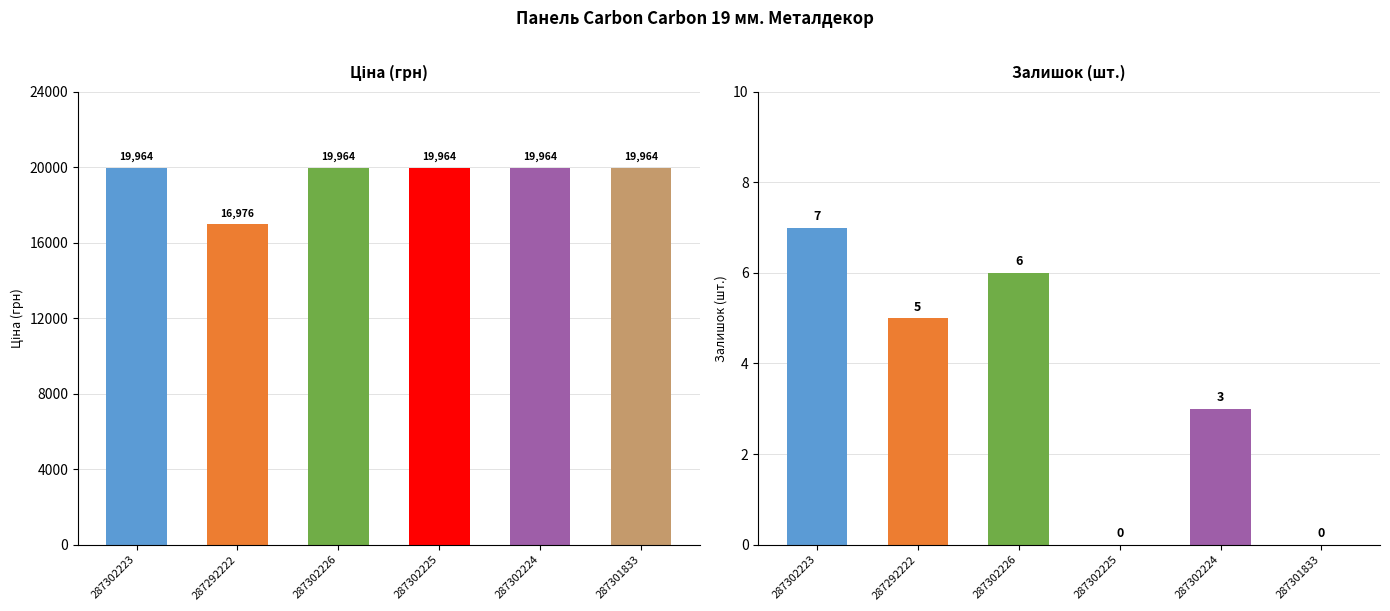

At how many categories does at least one series exceed 19722?

5